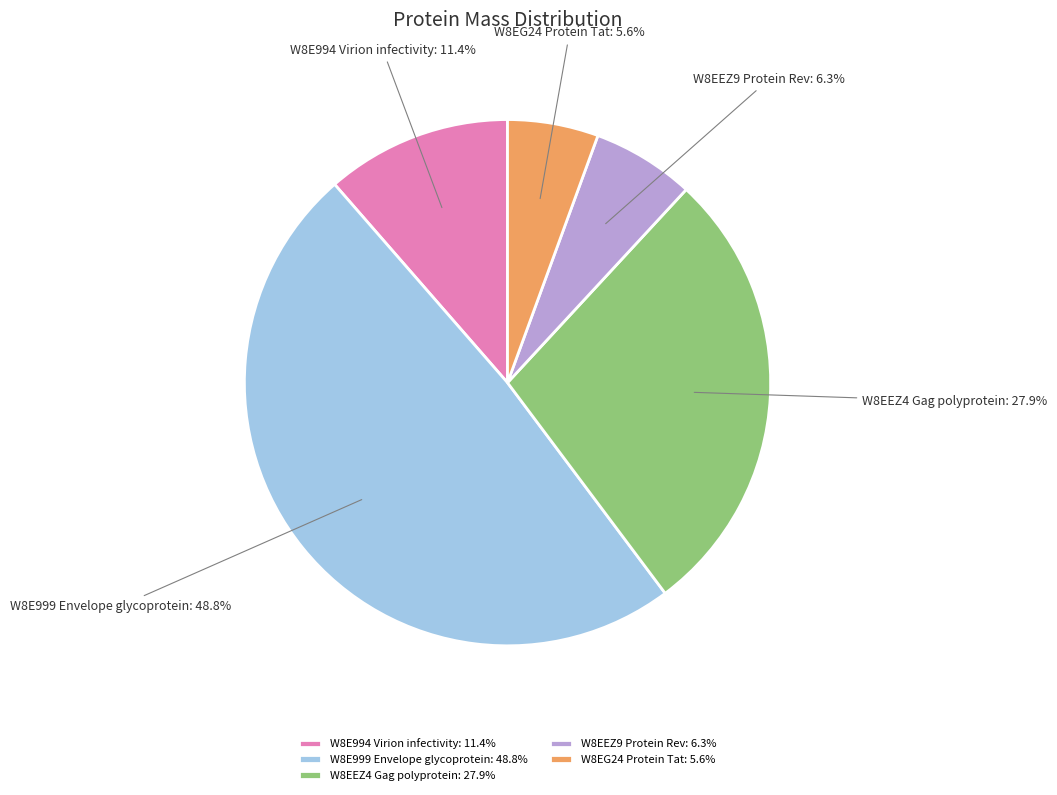

Which slice is the largest?

W8E999 Envelope glycoprotein